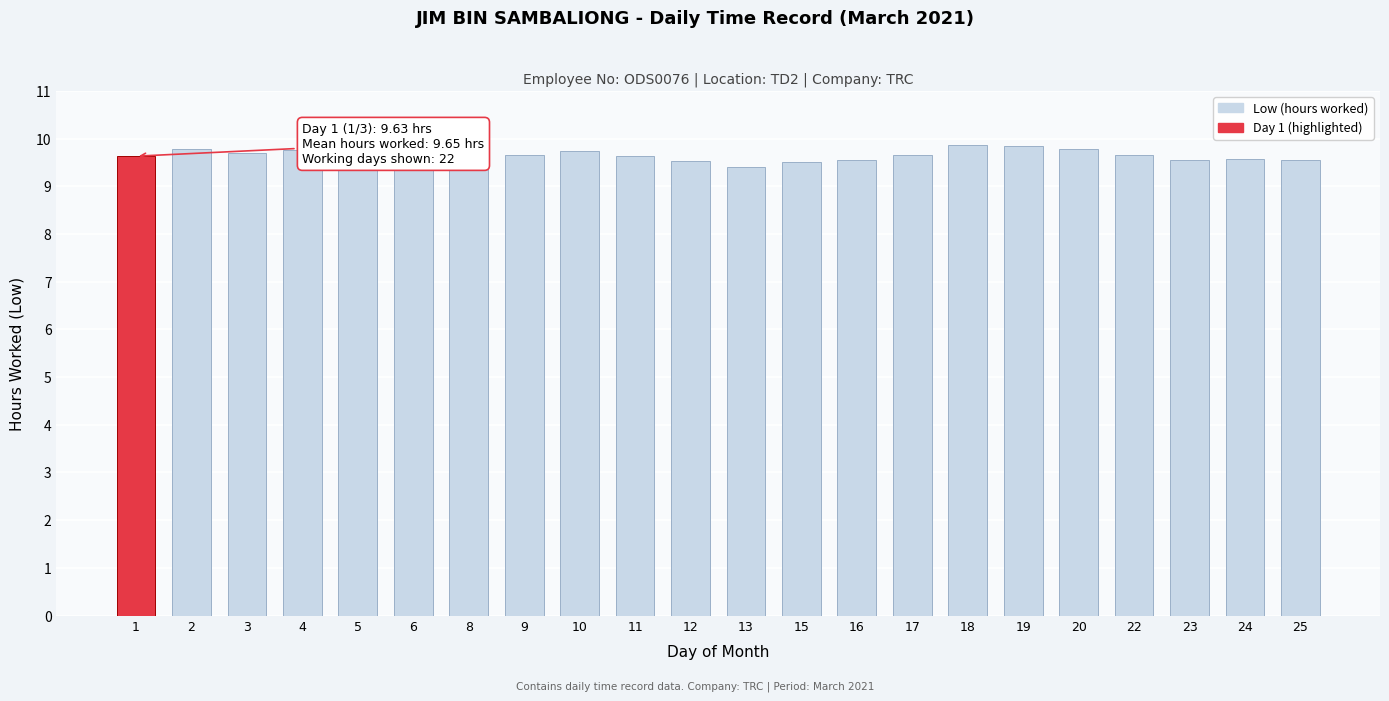

Which category has the lowest value across all series?

13